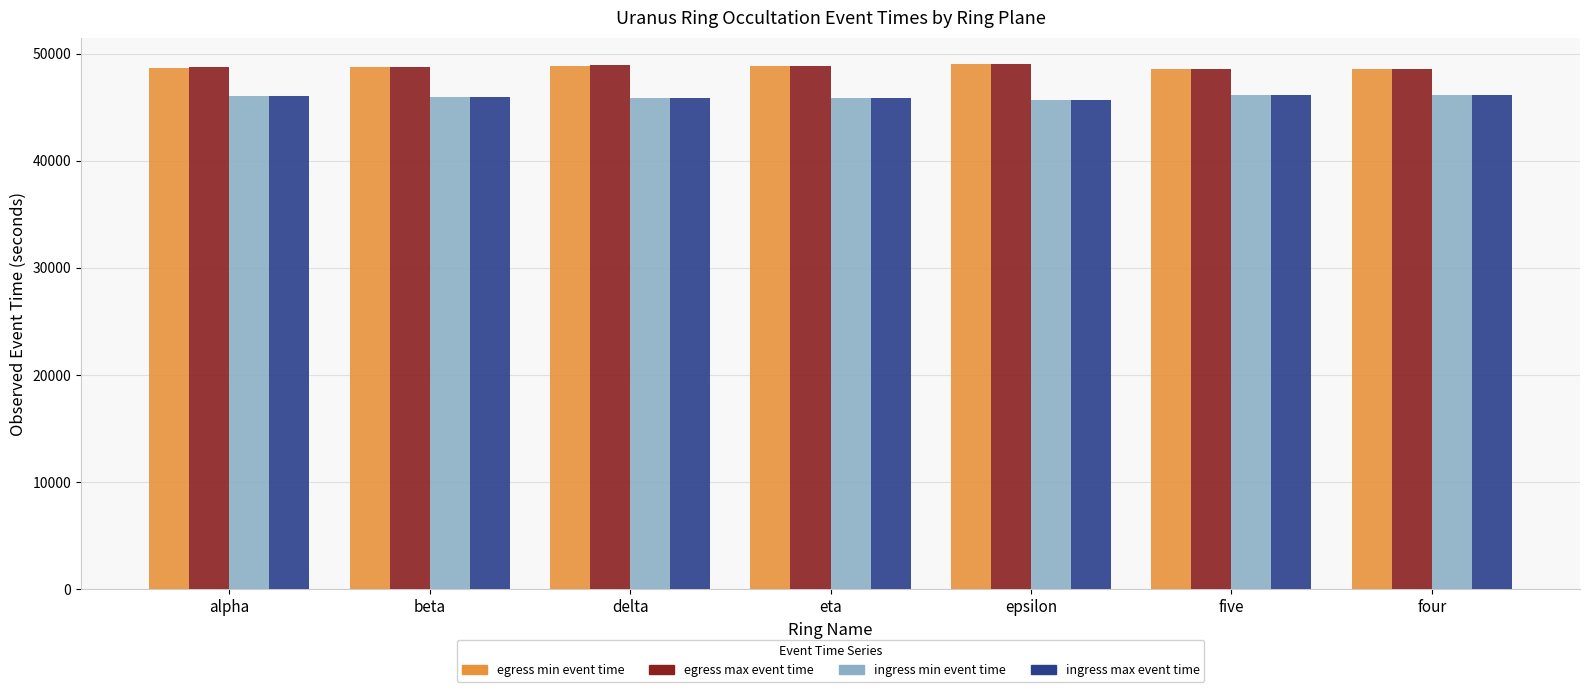

What is the total value across all series at four?

189393.4